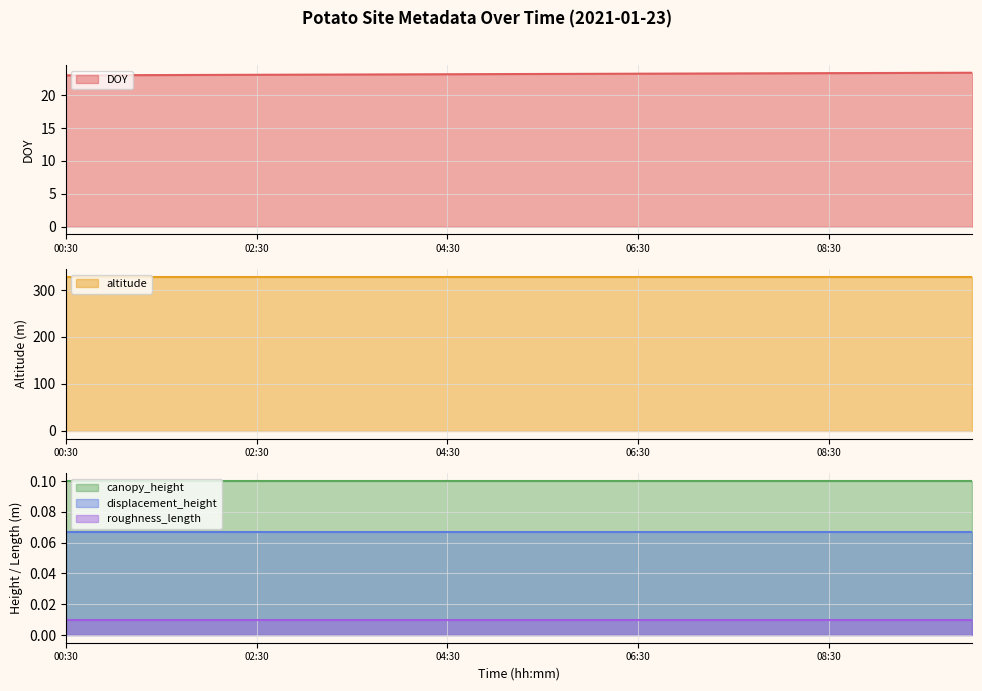

Reading left to right, extract all data points from this chart.

DOY: 23.0	23.0	23.1	23.1	23.1	23.1	23.1	23.2	23.2	23.2	23.2	23.2	23.3	23.3	23.3	23.3	23.4	23.4	23.4	23.4
altitude: 328.0	328.0	328.0	328.0	328.0	328.0	328.0	328.0	328.0	328.0	328.0	328.0	328.0	328.0	328.0	328.0	328.0	328.0	328.0	328.0
canopy_height: 0.1	0.1	0.1	0.1	0.1	0.1	0.1	0.1	0.1	0.1	0.1	0.1	0.1	0.1	0.1	0.1	0.1	0.1	0.1	0.1
displacement_height: 0.1	0.1	0.1	0.1	0.1	0.1	0.1	0.1	0.1	0.1	0.1	0.1	0.1	0.1	0.1	0.1	0.1	0.1	0.1	0.1
roughness_length: 0.0	0.0	0.0	0.0	0.0	0.0	0.0	0.0	0.0	0.0	0.0	0.0	0.0	0.0	0.0	0.0	0.0	0.0	0.0	0.0